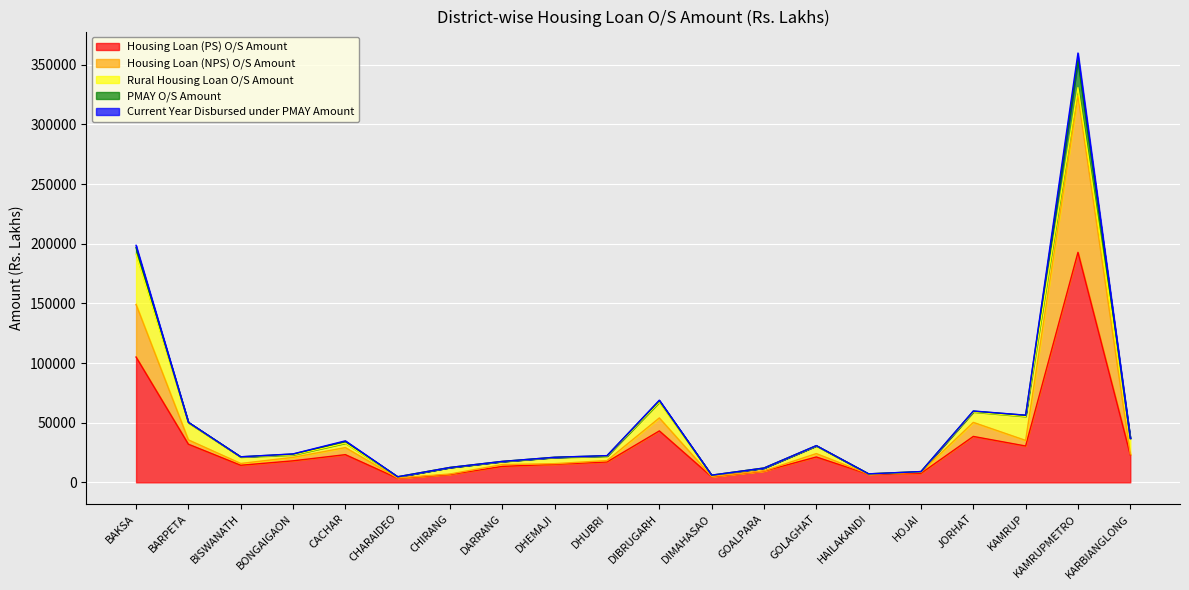

Which label corresponds to the smallest value in the chart?

CHIRANG